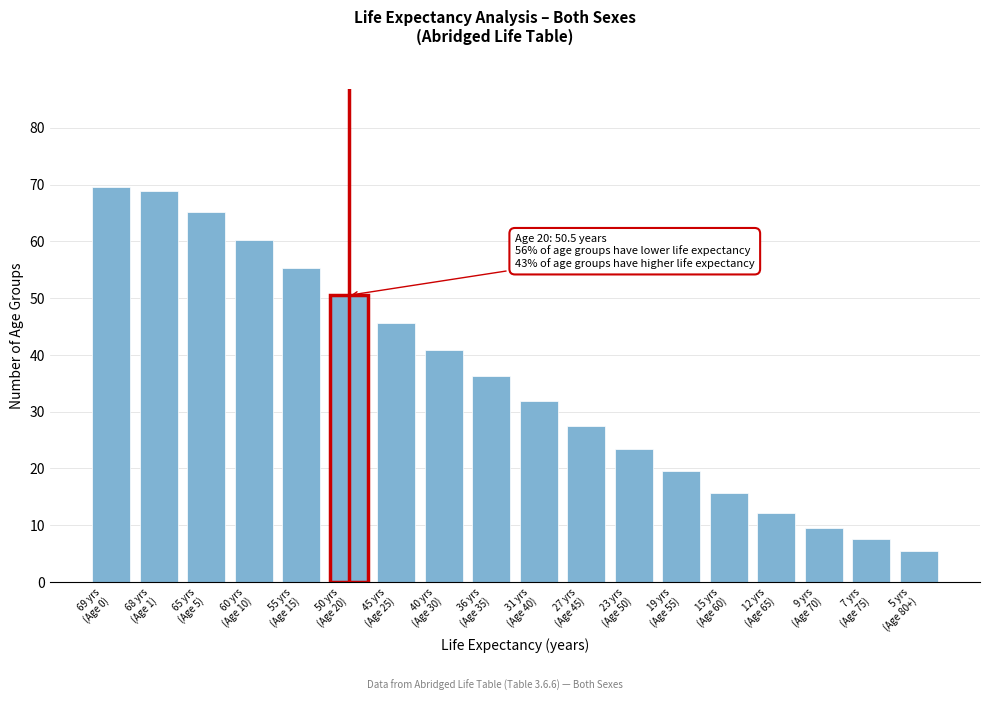

Reading right to left, what are all the values shown in this chart?

5.4	7.6	9.6	12.2	15.7	19.5	23.4	27.5	31.9	36.3	40.9	45.7	50.5	55.3	60.2	65.1	68.9	69.5